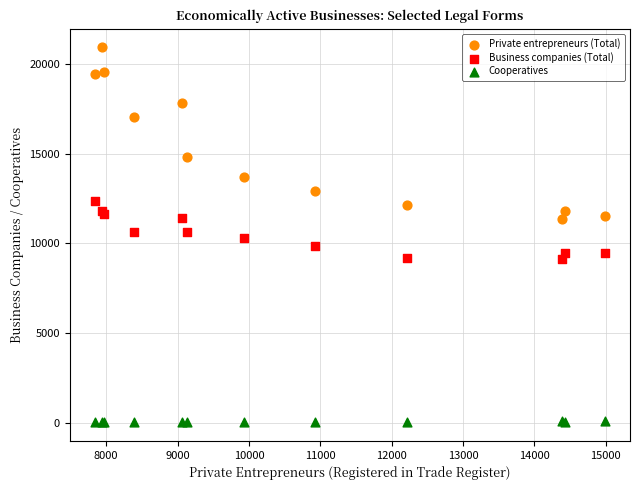

Which series has the widest spread of Y values?

Private entrepreneurs (Total)